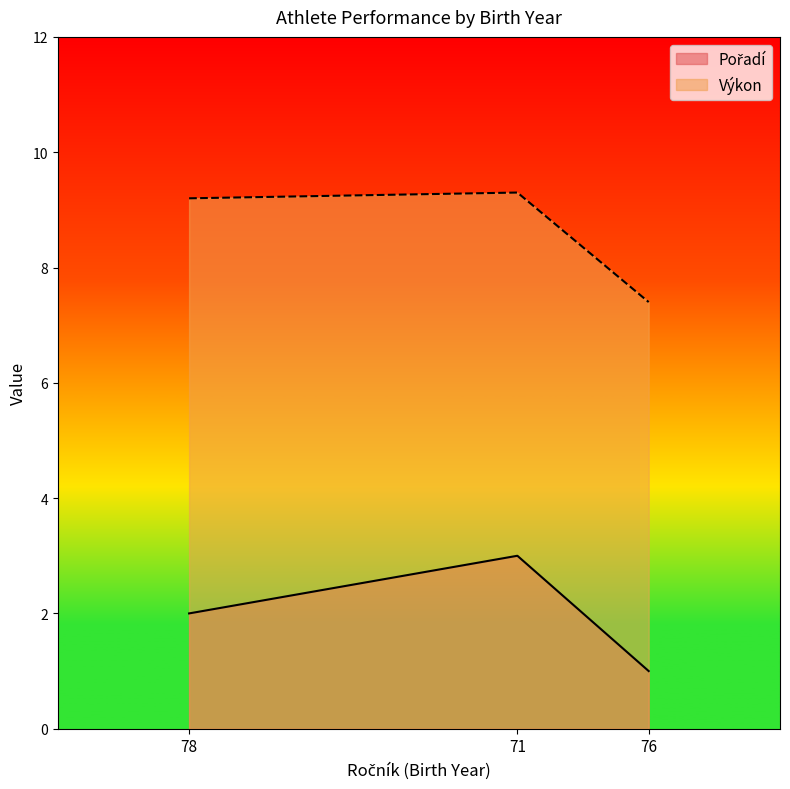

Which series changed the most between 78 and 76?

Výkon